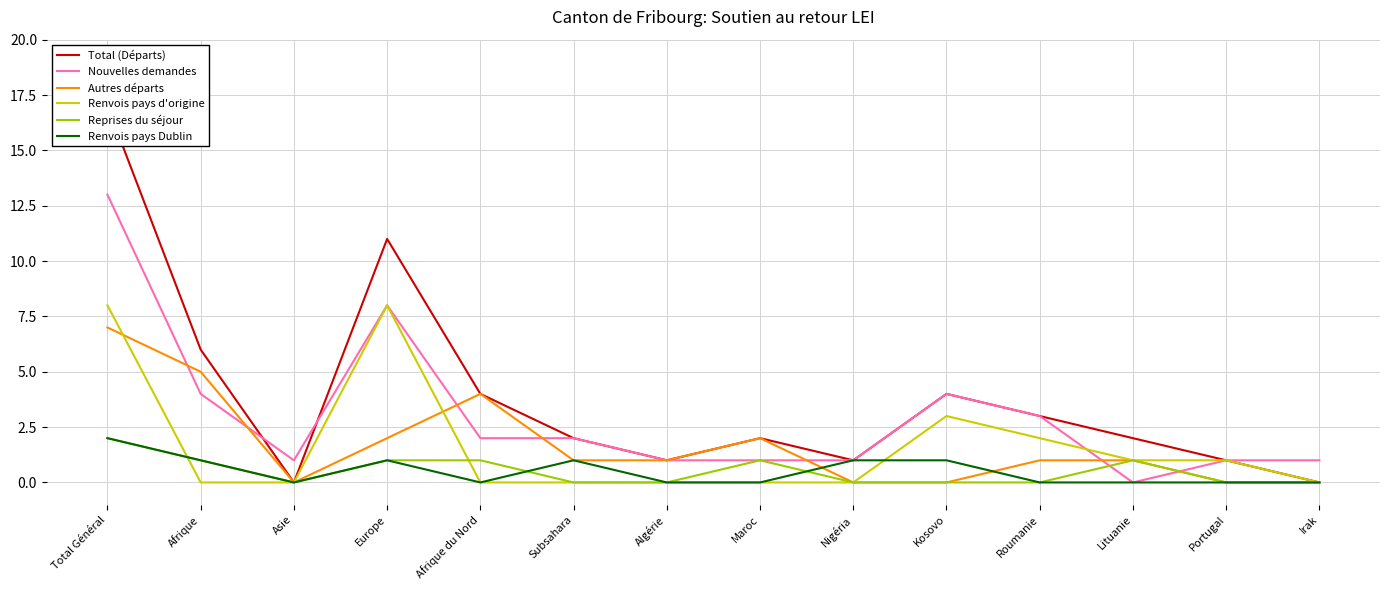

True or false: Total (Départs) and Nouvelles demandes cross at least once.

True